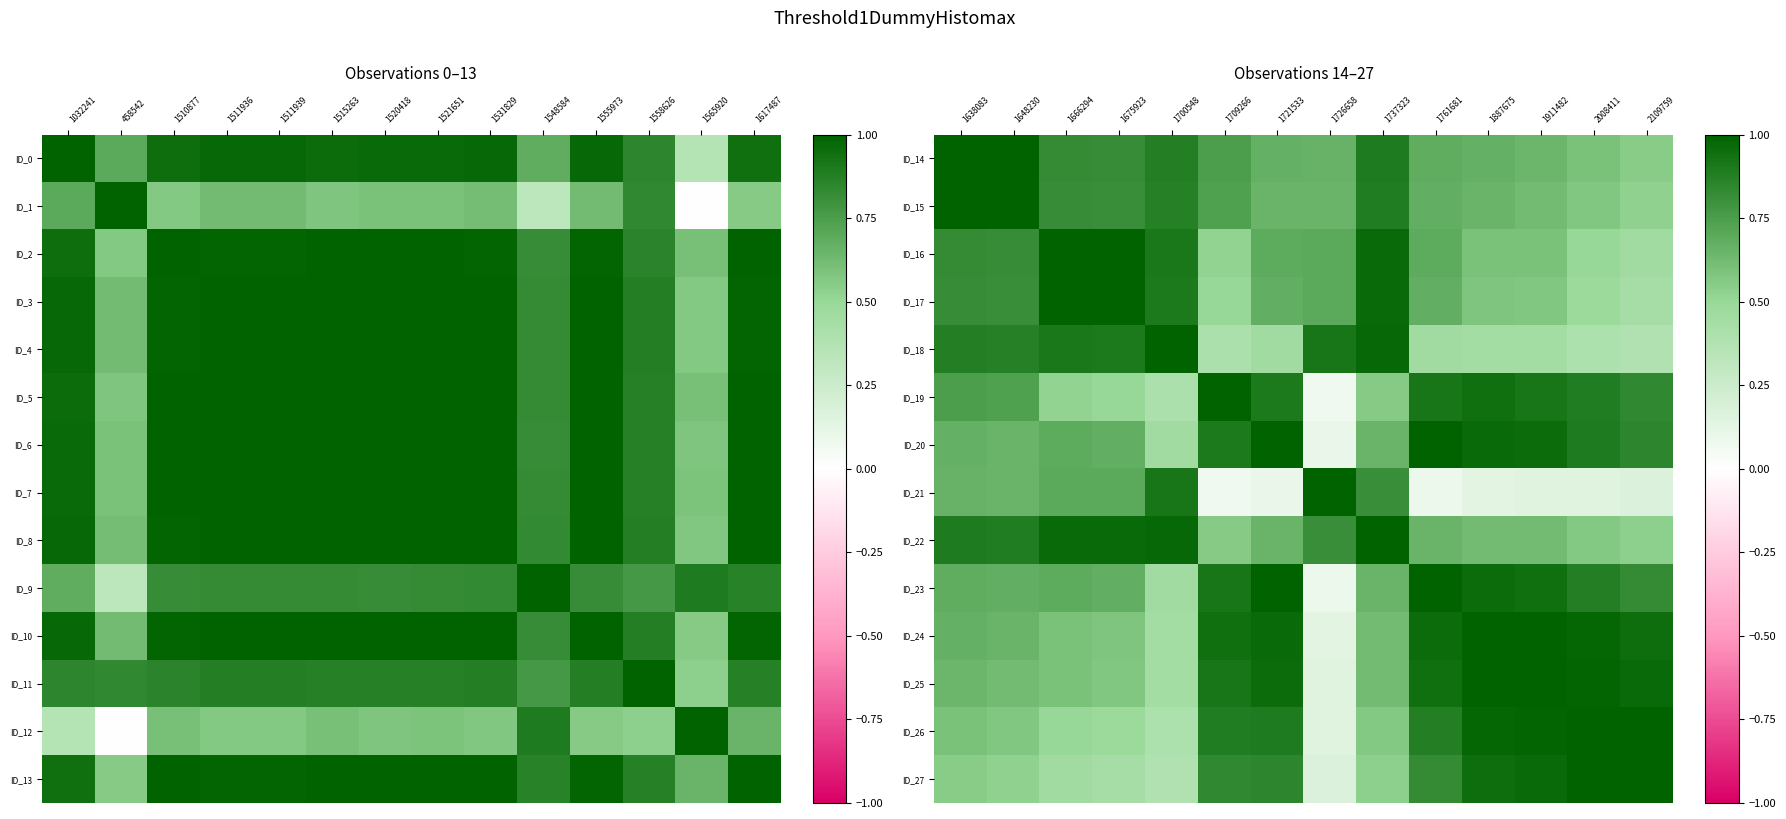

Reading left to right, transcribe all the data shown in this chart.

ID_14: 1638083=1.0	1648230=1.0	1666294=0.8	1675923=0.8	1700548=0.9	1709266=0.7	1721533=0.7	1726658=0.7	1737323=0.9	1761681=0.7	1887675=0.7	1911482=0.6	2008411=0.6	2109759=0.6
ID_15: 1638083=1.0	1648230=1.0	1666294=0.8	1675923=0.8	1700548=0.9	1709266=0.7	1721533=0.7	1726658=0.7	1737323=0.9	1761681=0.7	1887675=0.7	1911482=0.6	2008411=0.6	2109759=0.5
ID_16: 1638083=0.8	1648230=0.8	1666294=1.0	1675923=1.0	1700548=0.9	1709266=0.5	1721533=0.7	1726658=0.7	1737323=1.0	1761681=0.7	1887675=0.6	1911482=0.6	2008411=0.5	2109759=0.5
ID_17: 1638083=0.8	1648230=0.8	1666294=1.0	1675923=1.0	1700548=0.9	1709266=0.5	1721533=0.7	1726658=0.7	1737323=1.0	1761681=0.7	1887675=0.6	1911482=0.6	2008411=0.5	2109759=0.4
ID_18: 1638083=0.9	1648230=0.9	1666294=0.9	1675923=0.9	1700548=1.0	1709266=0.4	1721533=0.5	1726658=0.9	1737323=1.0	1761681=0.5	1887675=0.4	1911482=0.4	2008411=0.4	2109759=0.4
ID_19: 1638083=0.7	1648230=0.7	1666294=0.5	1675923=0.5	1700548=0.4	1709266=1.0	1721533=0.9	1726658=0.1	1737323=0.6	1761681=0.9	1887675=0.9	1911482=0.9	2008411=0.9	2109759=0.8
ID_20: 1638083=0.7	1648230=0.7	1666294=0.7	1675923=0.7	1700548=0.5	1709266=0.9	1721533=1.0	1726658=0.1	1737323=0.7	1761681=1.0	1887675=1.0	1911482=1.0	2008411=0.9	2109759=0.9
ID_21: 1638083=0.7	1648230=0.7	1666294=0.7	1675923=0.7	1700548=0.9	1709266=0.1	1721533=0.1	1726658=1.0	1737323=0.8	1761681=0.1	1887675=0.1	1911482=0.2	2008411=0.2	2109759=0.2
ID_22: 1638083=0.9	1648230=0.9	1666294=1.0	1675923=1.0	1700548=1.0	1709266=0.6	1721533=0.7	1726658=0.8	1737323=1.0	1761681=0.6	1887675=0.6	1911482=0.6	2008411=0.6	2109759=0.5
ID_23: 1638083=0.7	1648230=0.7	1666294=0.7	1675923=0.7	1700548=0.5	1709266=0.9	1721533=1.0	1726658=0.1	1737323=0.6	1761681=1.0	1887675=1.0	1911482=0.9	2008411=0.9	2109759=0.8
ID_24: 1638083=0.7	1648230=0.7	1666294=0.6	1675923=0.6	1700548=0.4	1709266=0.9	1721533=1.0	1726658=0.1	1737323=0.6	1761681=1.0	1887675=1.0	1911482=1.0	2008411=1.0	2109759=1.0
ID_25: 1638083=0.6	1648230=0.6	1666294=0.6	1675923=0.6	1700548=0.4	1709266=0.9	1721533=1.0	1726658=0.2	1737323=0.6	1761681=0.9	1887675=1.0	1911482=1.0	2008411=1.0	2109759=1.0
ID_26: 1638083=0.6	1648230=0.6	1666294=0.5	1675923=0.5	1700548=0.4	1709266=0.9	1721533=0.9	1726658=0.2	1737323=0.6	1761681=0.9	1887675=1.0	1911482=1.0	2008411=1.0	2109759=1.0
ID_27: 1638083=0.6	1648230=0.5	1666294=0.5	1675923=0.4	1700548=0.4	1709266=0.8	1721533=0.9	1726658=0.2	1737323=0.5	1761681=0.8	1887675=1.0	1911482=1.0	2008411=1.0	2109759=1.0